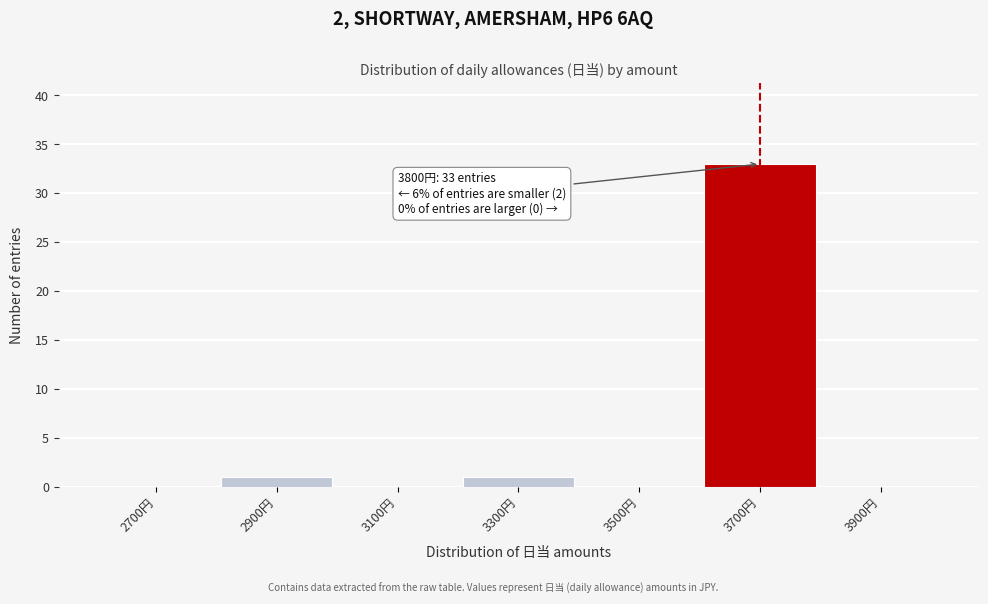

Reading left to right, extract all data points from this chart.

2700円=0	2900円=1	3100円=0	3300円=1	3500円=0	3700円=33	3900円=0